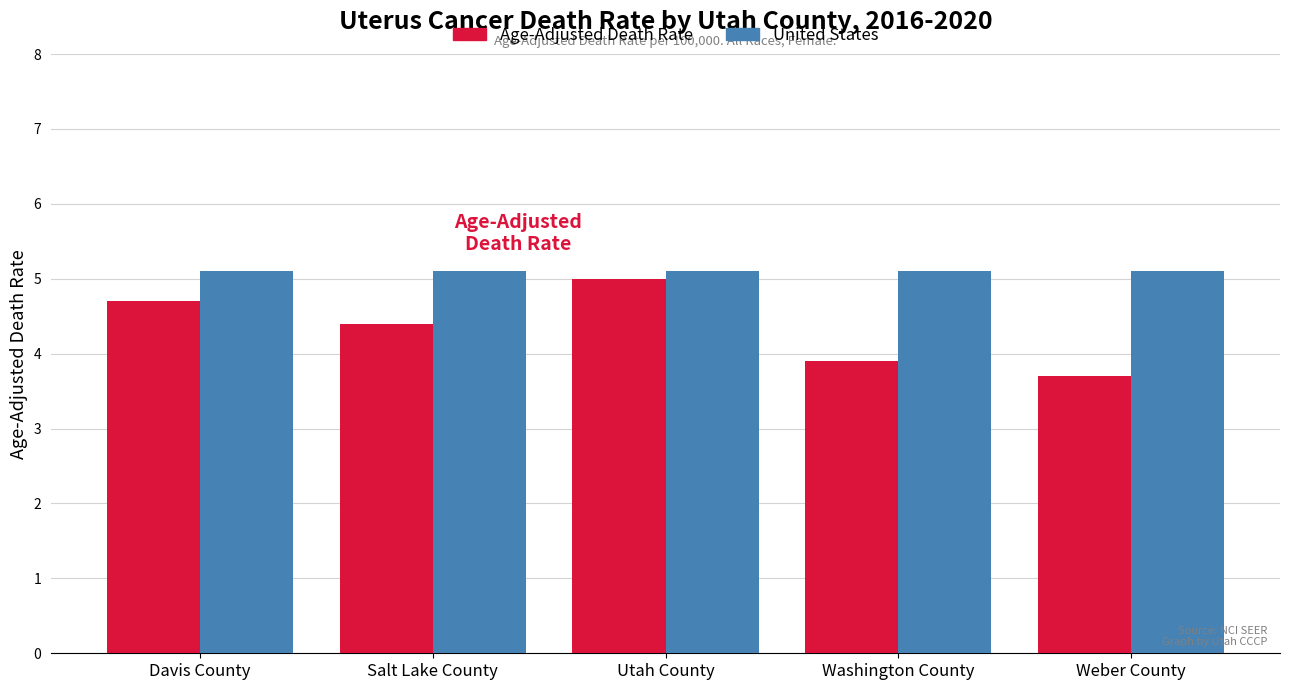

The United States series shows 5.1 at Weber County. True or false?

True